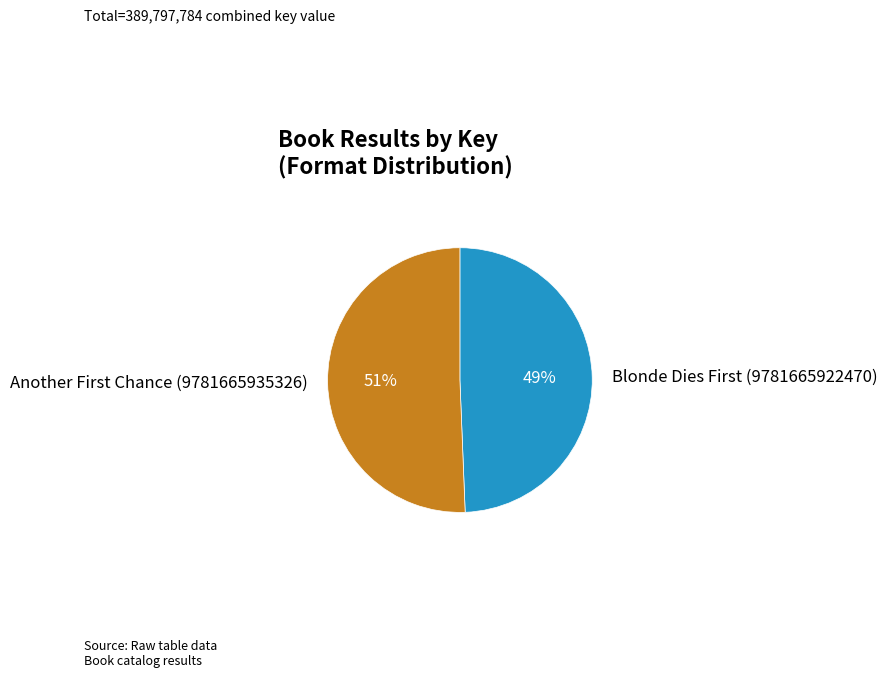

Which slice is the largest?

Another First Chance (9781665935326)